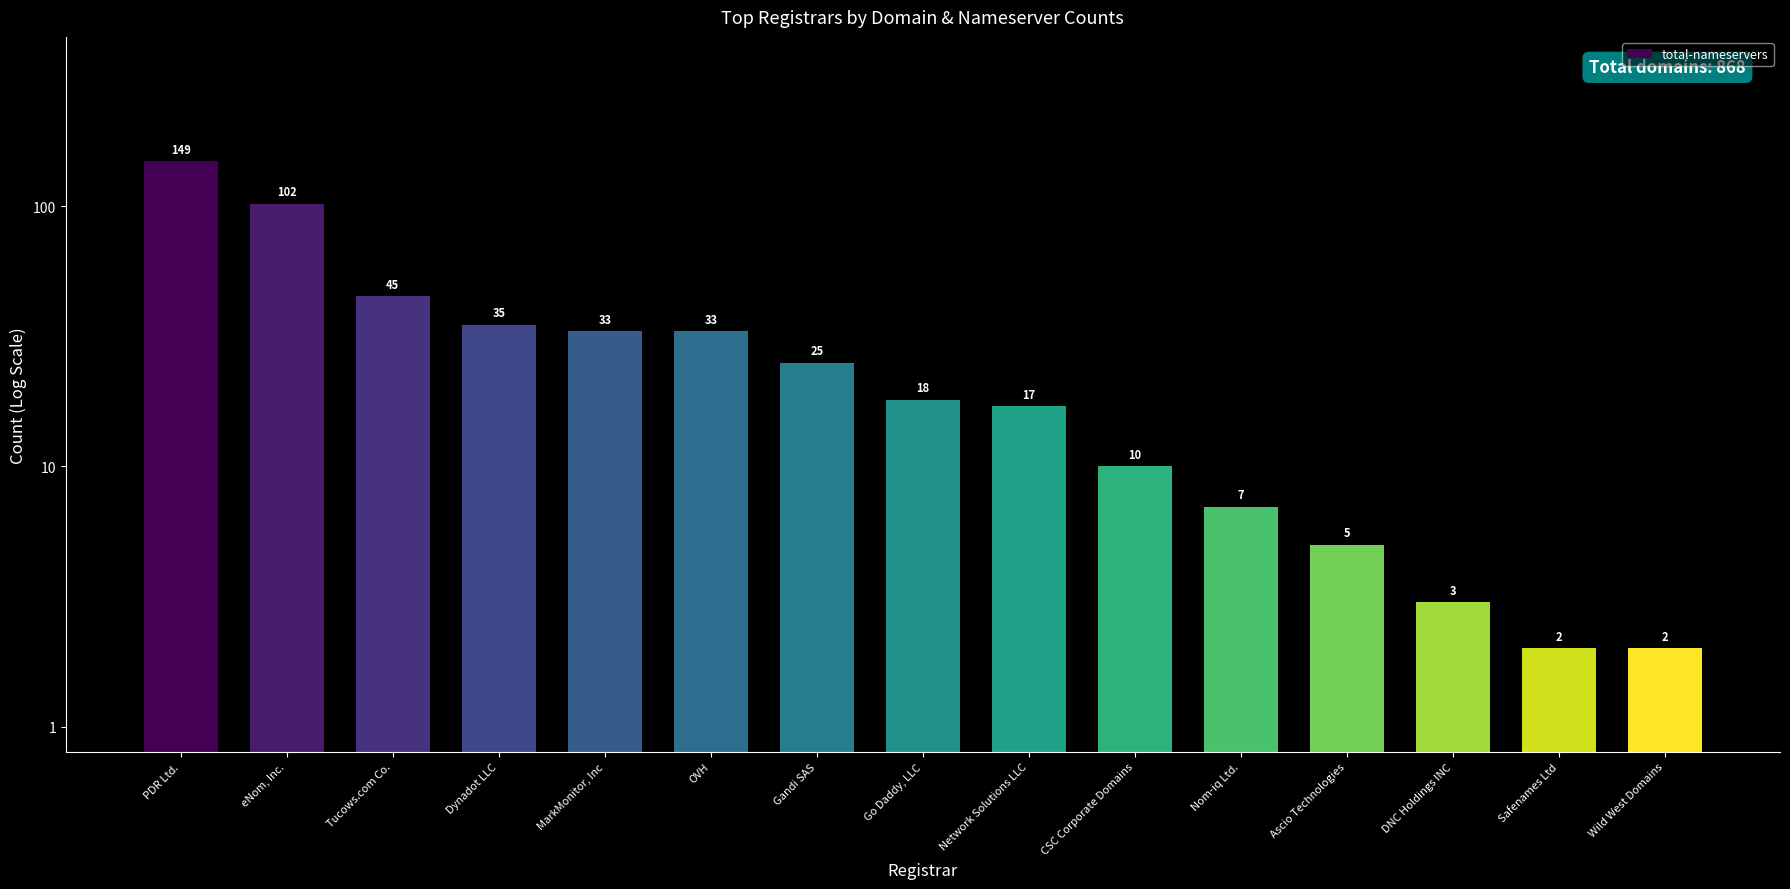

The chart shows a value of 102 at eNom, Inc.. True or false?

True